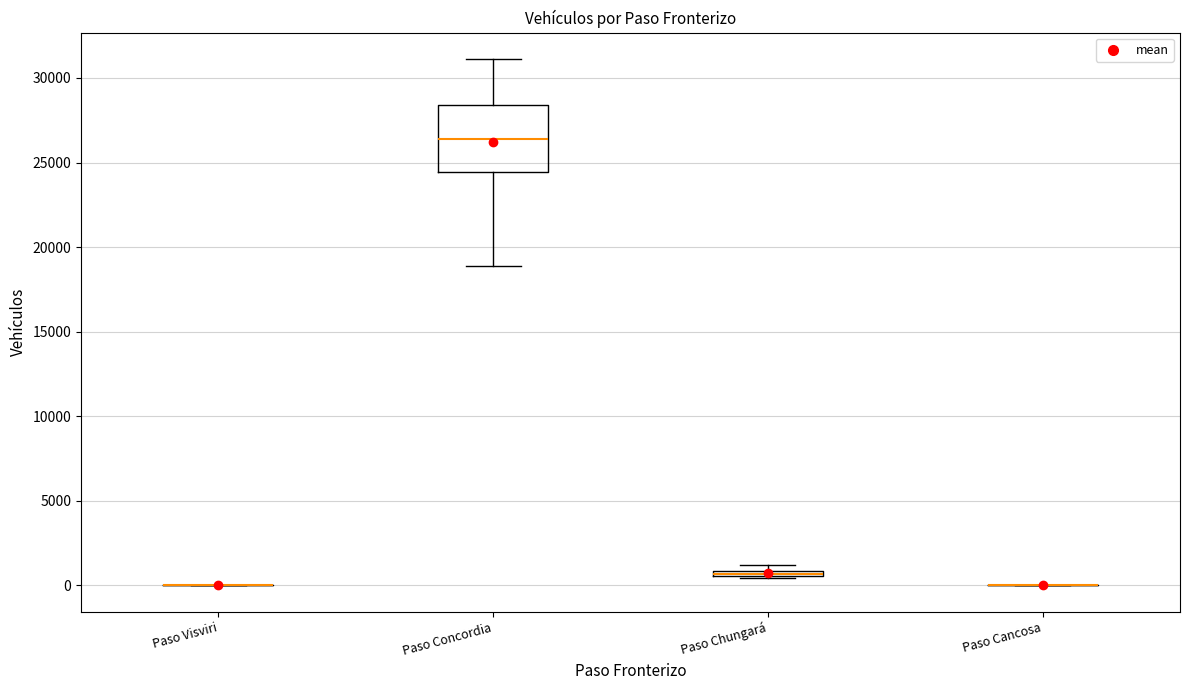

Comparing the boxes themselves (not the whiskers), which one is the tallest?

Paso Concordia